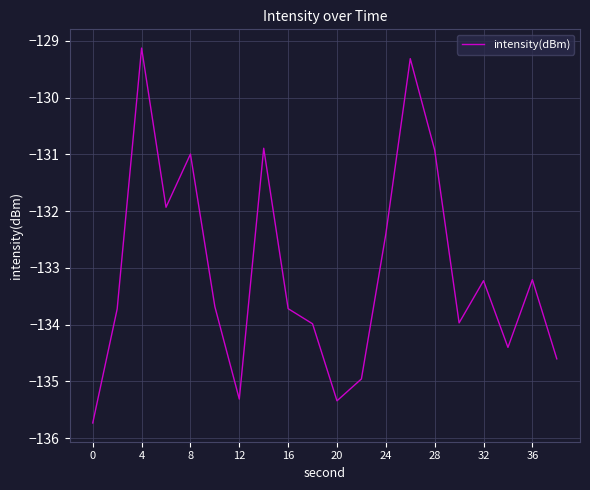

Reading left to right, extract all data points from this chart.

-135.7	-133.7	-129.1	-131.9	-131.0	-133.7	-135.3	-130.9	-133.7	-134.0	-135.3	-135.0	-132.4	-129.3	-130.9	-134.0	-133.2	-134.4	-133.2	-134.6